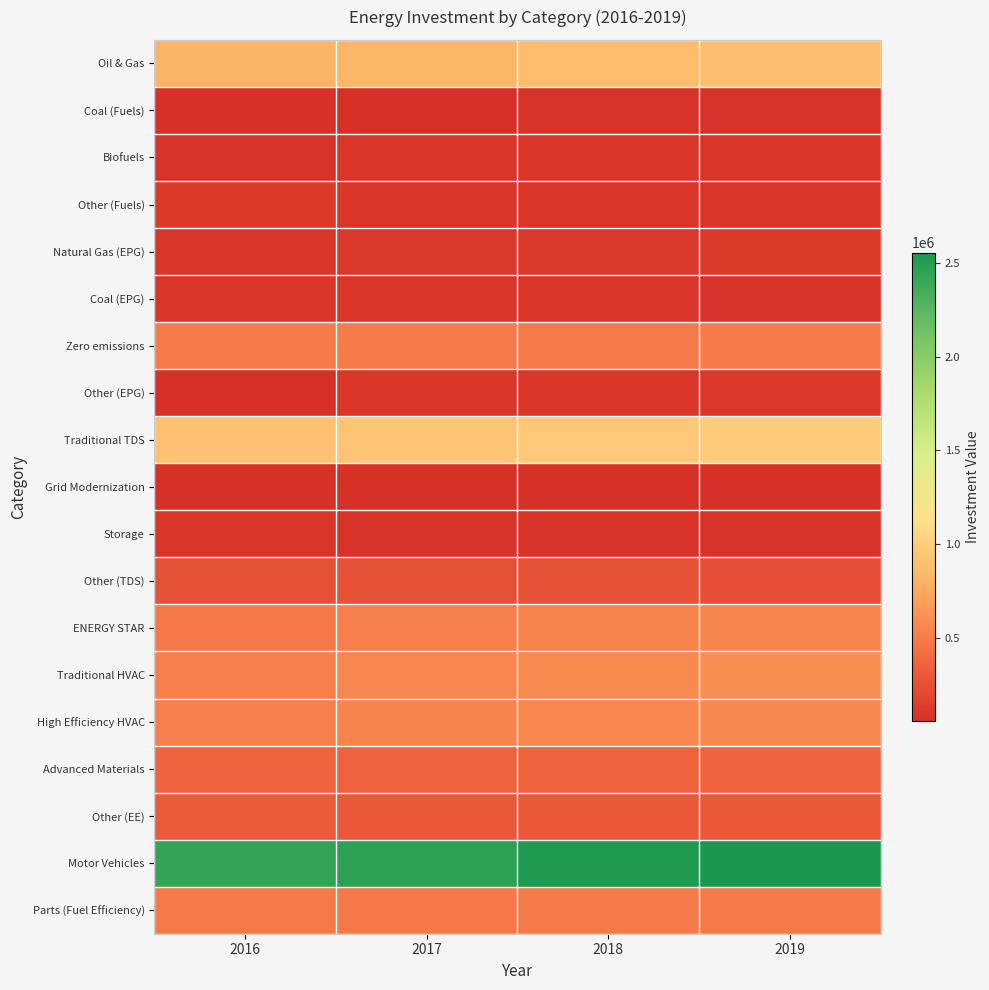

List the series in order of their peak value, highest first.

Motor Vehicles, Traditional TDS, Oil & Gas, Traditional HVAC, High Efficiency HVAC, ENERGY STAR, Zero emissions, Parts (Fuel Efficiency), Advanced Materials, Other (EE), Other (TDS), Natural Gas (EPG), Other (Fuels), Other (EPG), Coal (EPG), Storage, Biofuels, Coal (Fuels), Grid Modernization